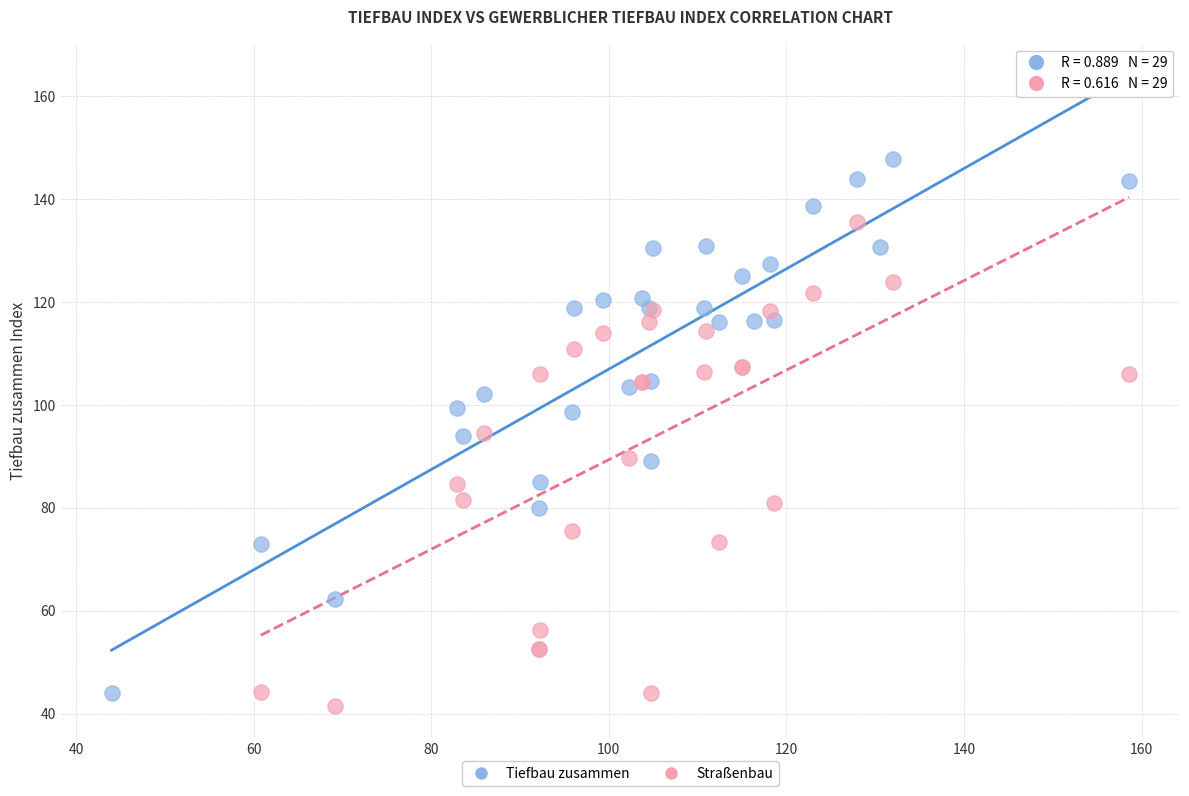

Which series contains the highest Y value?

Tiefbau zusammen